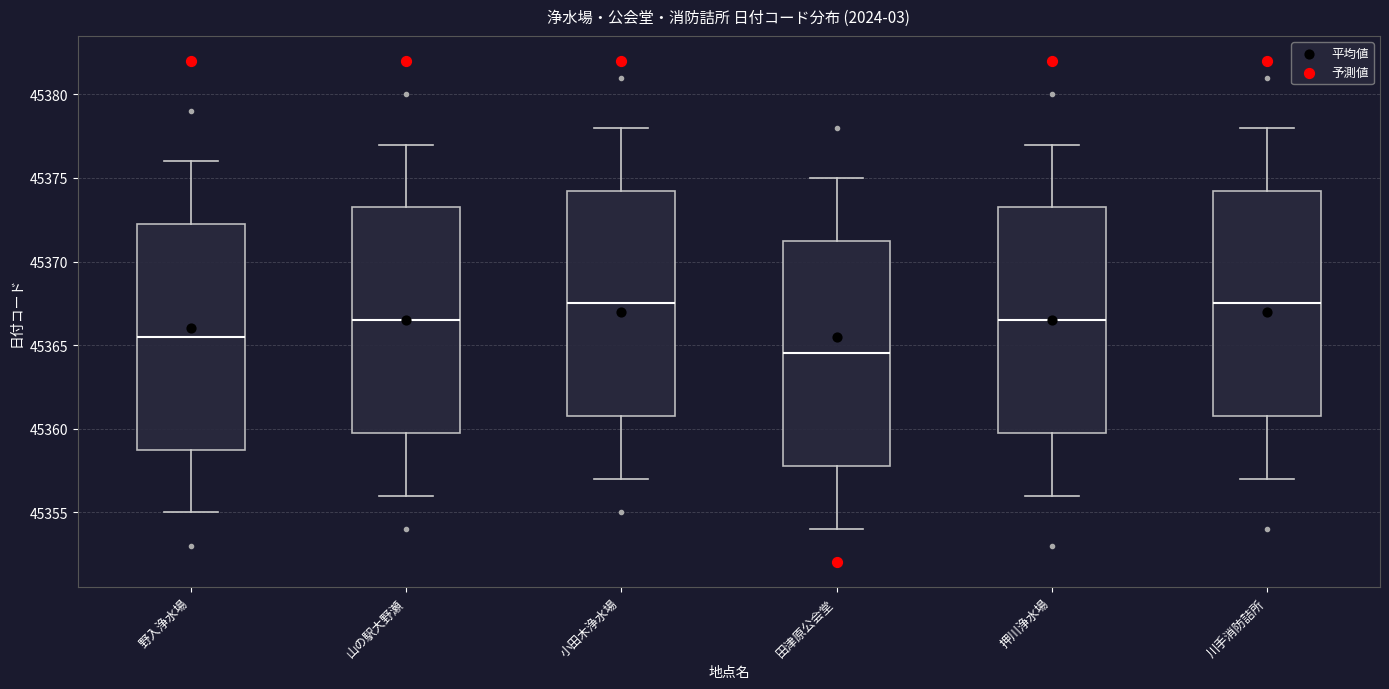

Reading left to right, transcribe this box plot: for each box, give where its median line is, the range the box spans, and where its two whiskers end, as read against the y-axis. The values are not printed on the chart, so give them approximately, as read against the axis.

野入浄水場: median 45365.5, box 45359.0 to 45372.5, whiskers 45355.0 to 45376.0
山の駅大野瀬: median 45366.5, box 45360.0 to 45373.5, whiskers 45356.0 to 45377.0
小田木浄水場: median 45367.5, box 45361.0 to 45374.5, whiskers 45357.0 to 45378.0
田津原公会堂: median 45364.5, box 45358.0 to 45371.5, whiskers 45354.0 to 45375.0
押川浄水場: median 45366.5, box 45360.0 to 45373.5, whiskers 45356.0 to 45377.0
川手消防詰所: median 45367.5, box 45361.0 to 45374.5, whiskers 45357.0 to 45378.0